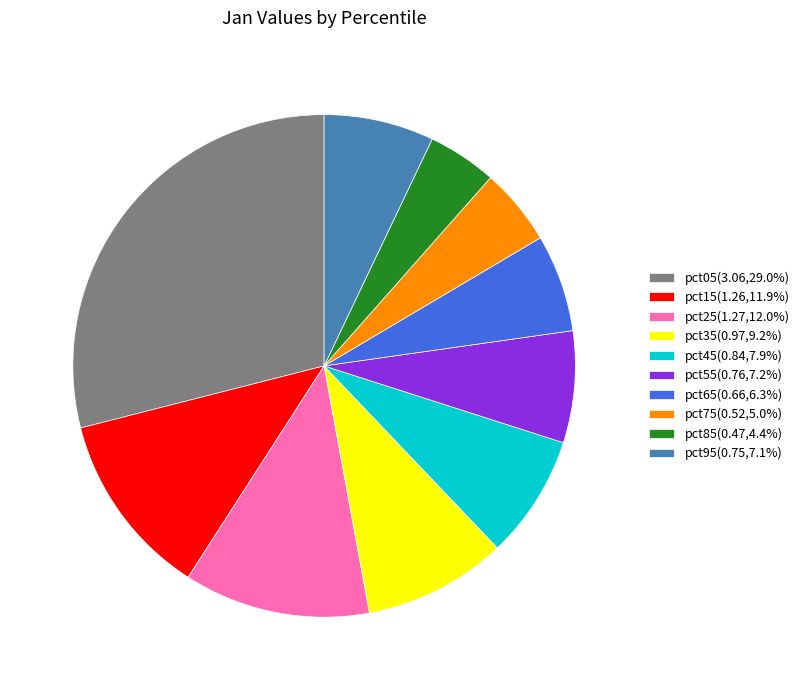

Is the sum of pct45(0.84,7.9%) and pct35(0.97,9.2%) greater than half?

No